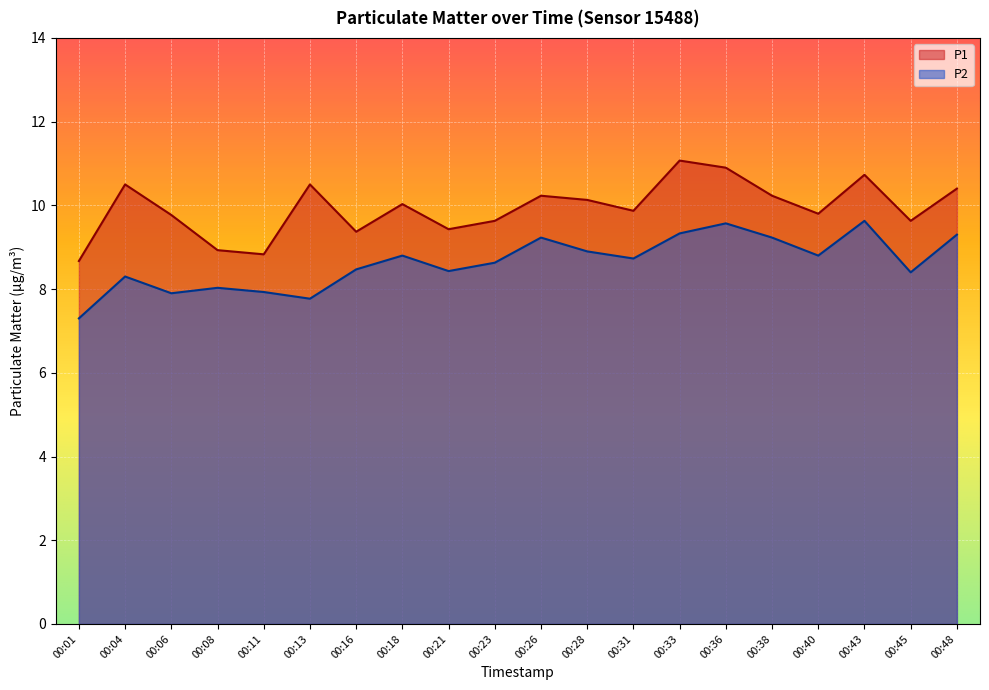

What is the difference between the second highest and minimum values in the P2 series?

2.3